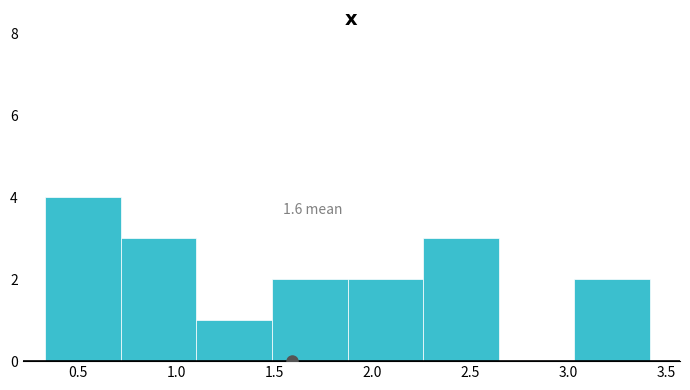

Over which range of the x-axis is the bar tallest?

0.35 to 0.70